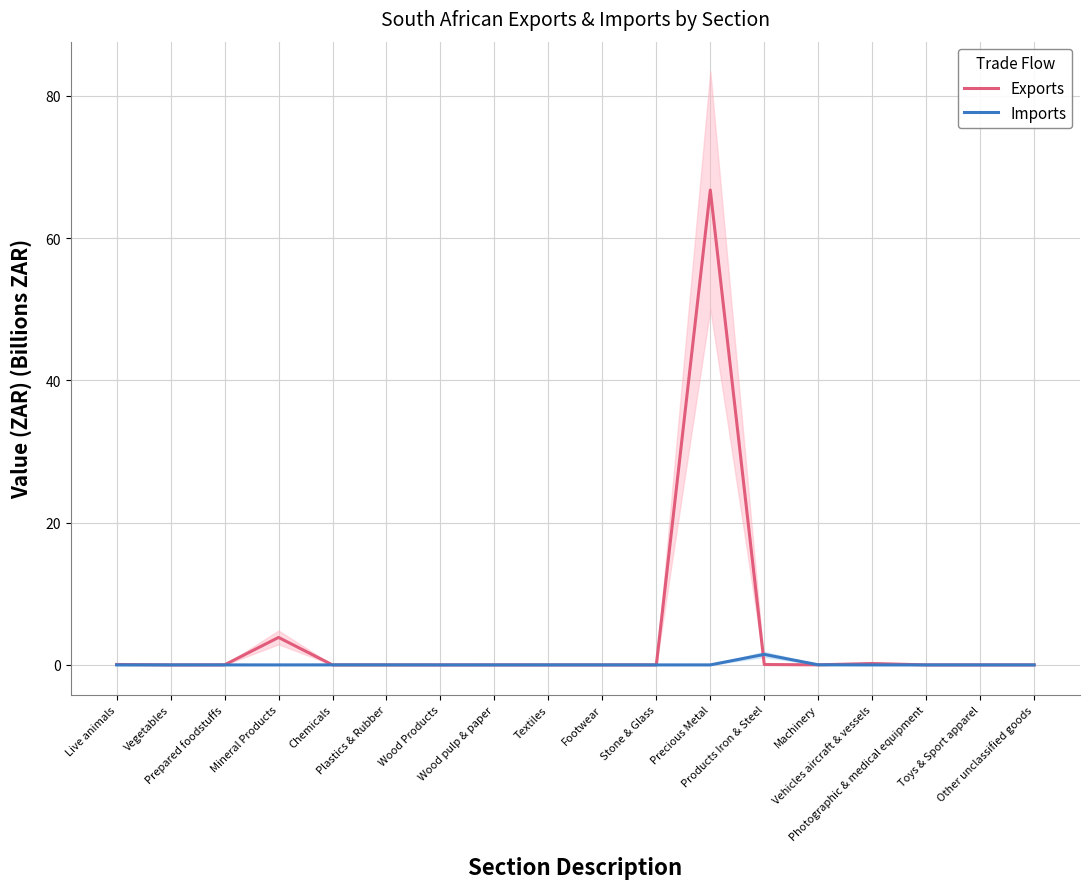

Which series ends up on top after the final intersection of Exports and Imports?

Exports